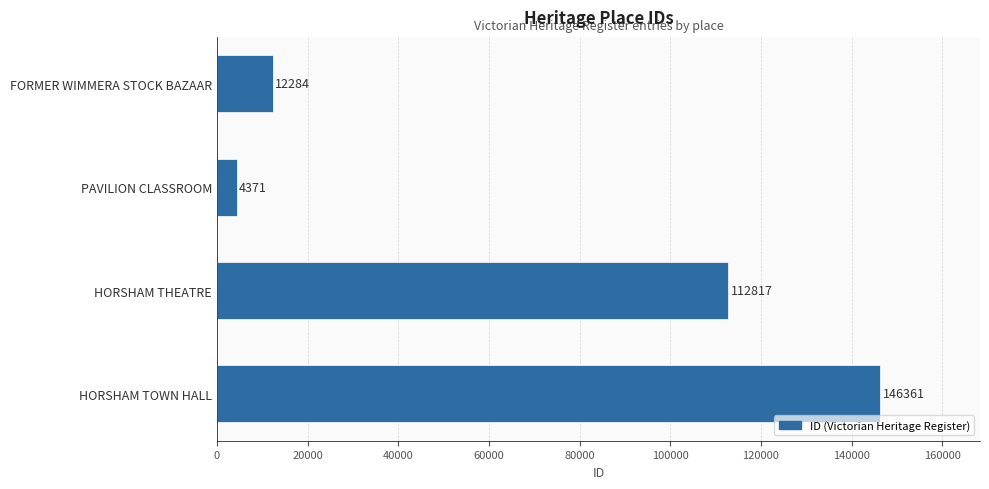

Rank the categories by value from highest to lowest.

HORSHAM TOWN HALL, HORSHAM THEATRE, FORMER WIMMERA STOCK BAZAAR, PAVILION CLASSROOM